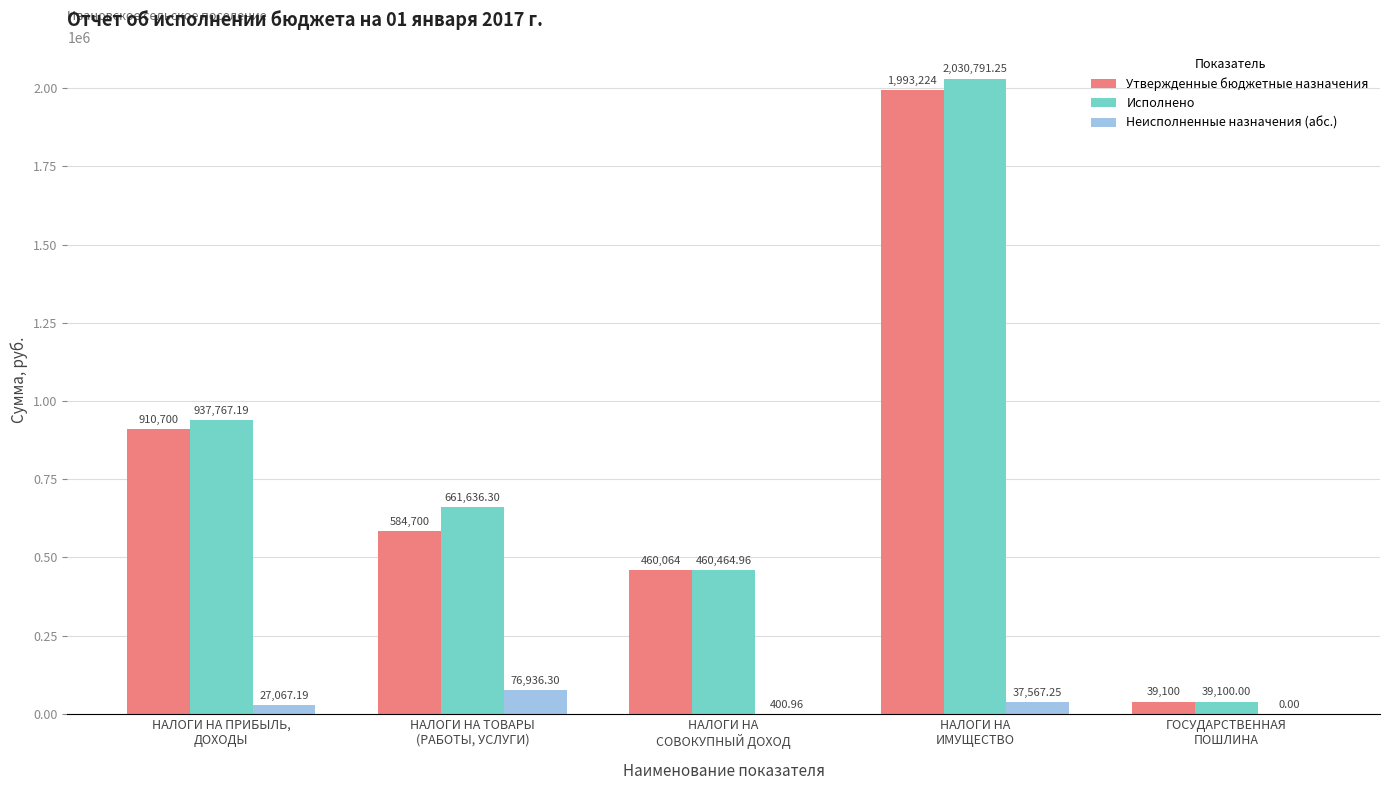

True or false: Утвержденные бюджетные назначения has a value of 1993224.0 at НАЛОГИ НА
ИМУЩЕСТВО.

True